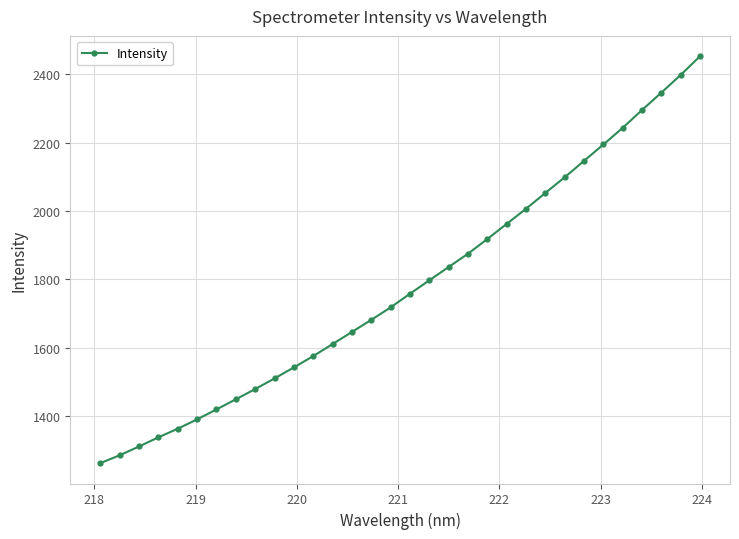

What is the difference between the maximum and minimum values?

1189.2